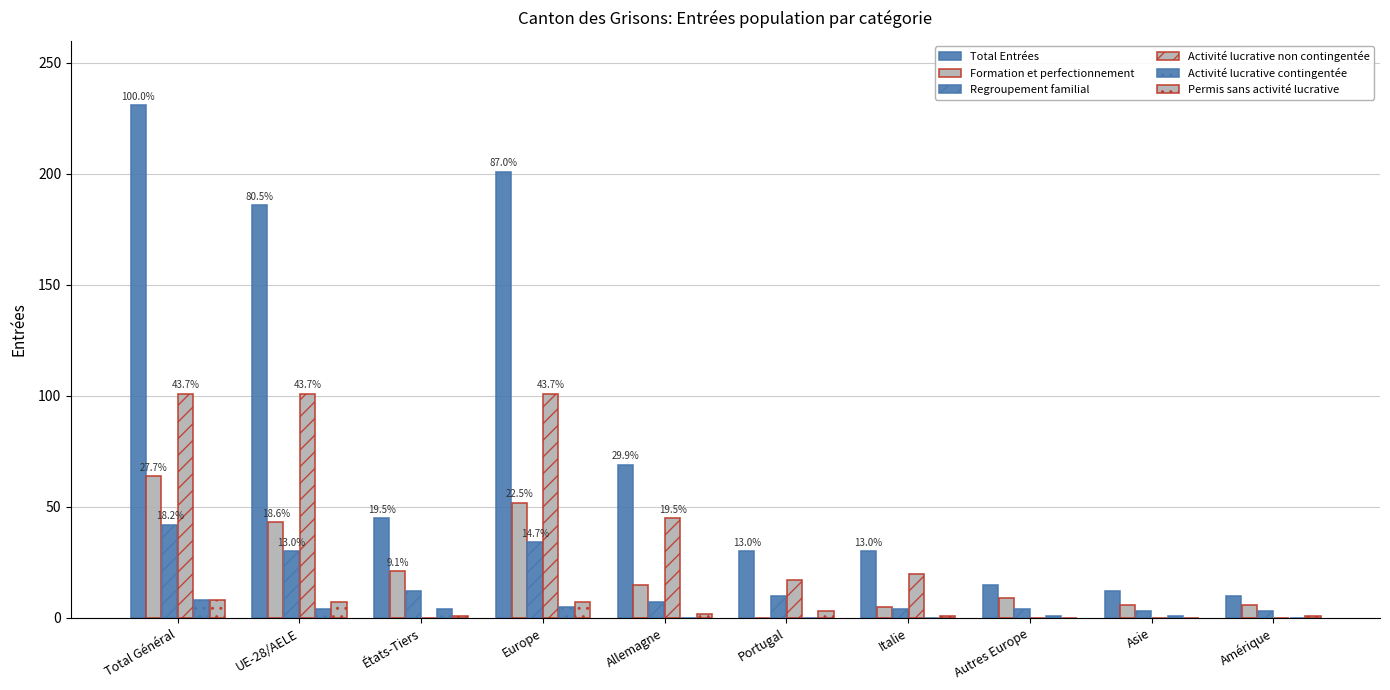

Are the bars horizontal?

No